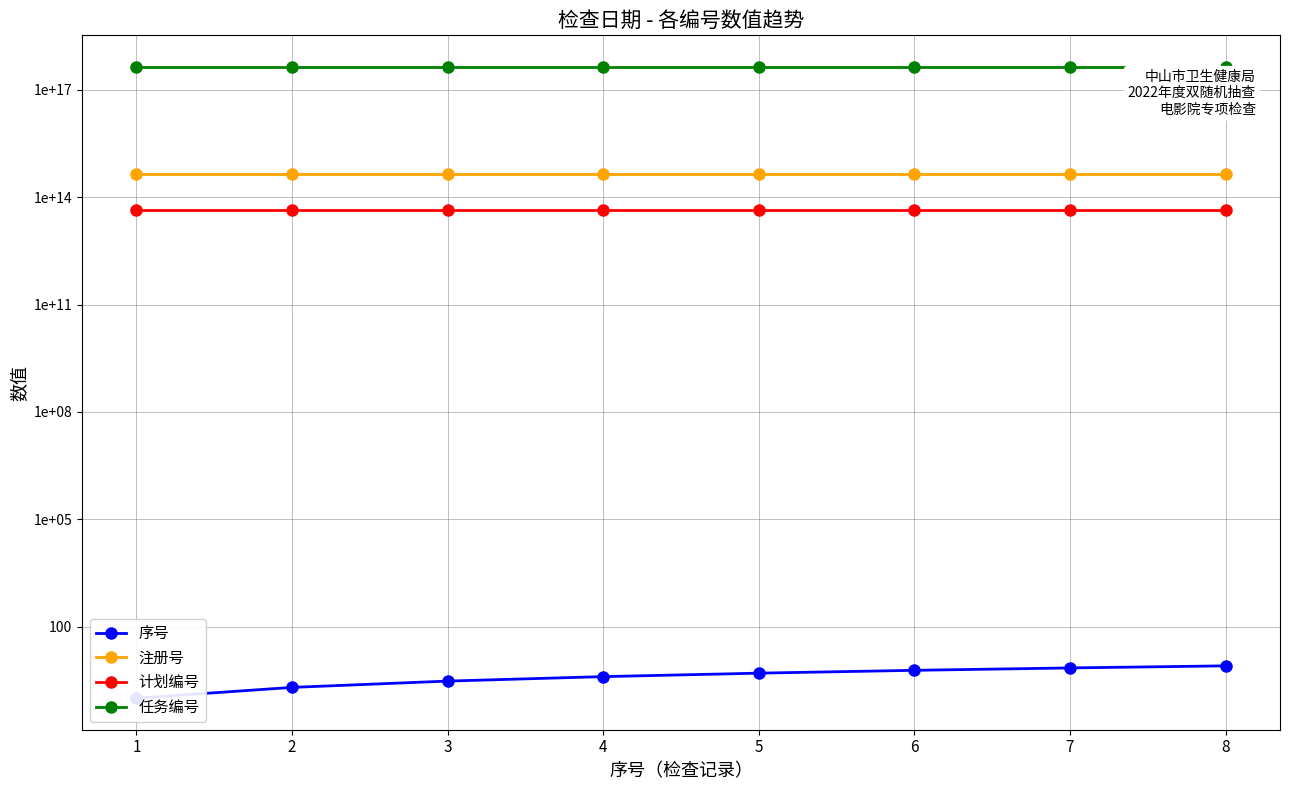

What is the approximate value of 任务编号 at 5?

442000202207051008